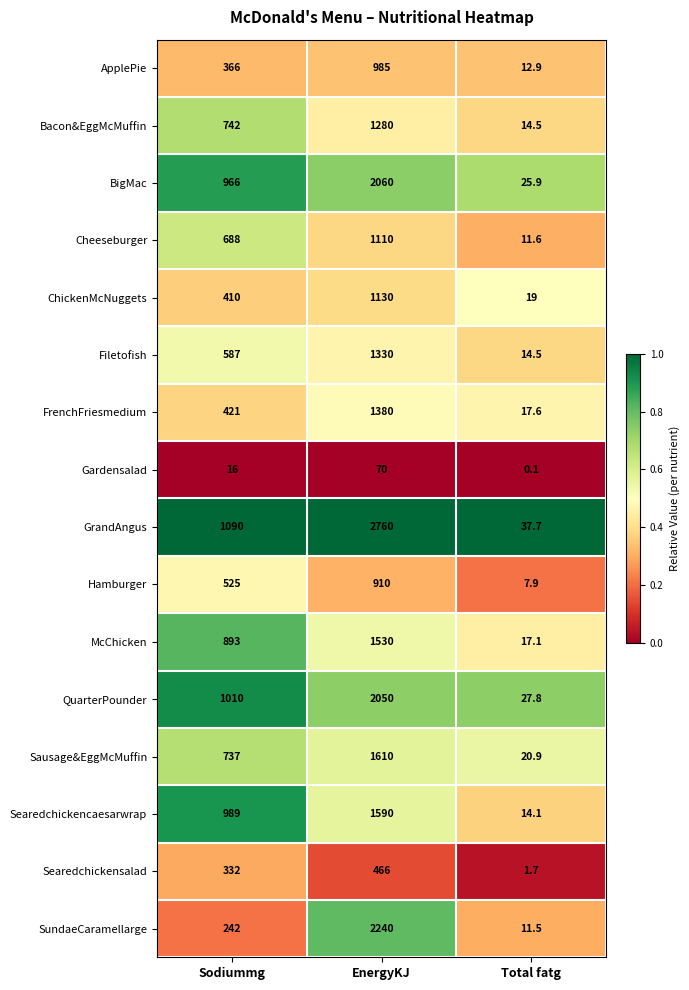

What is the spread (max minus min) of values at Total fatg?

37.6